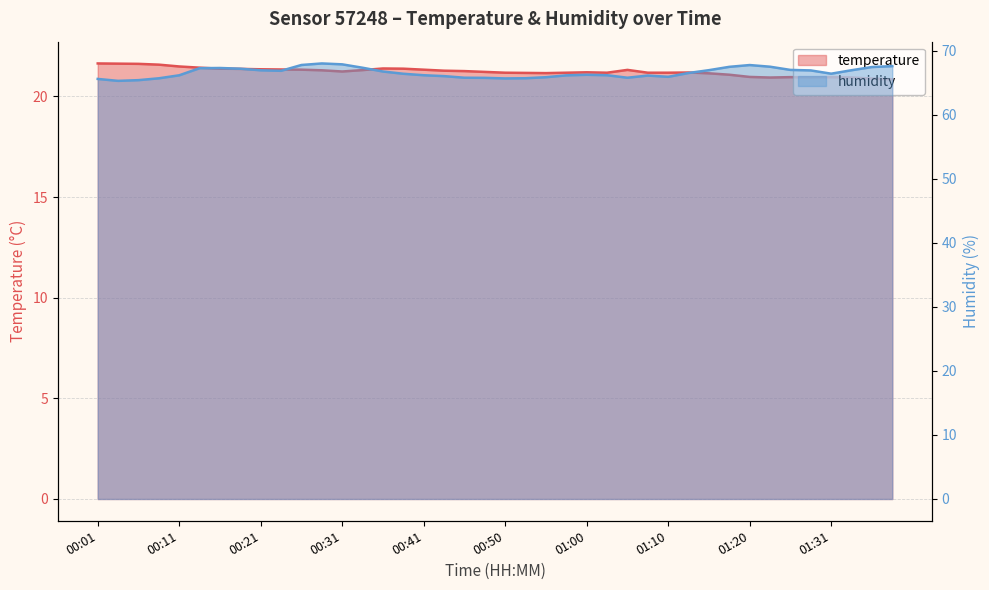

At which category does temperature reach its first local valley?

00:31